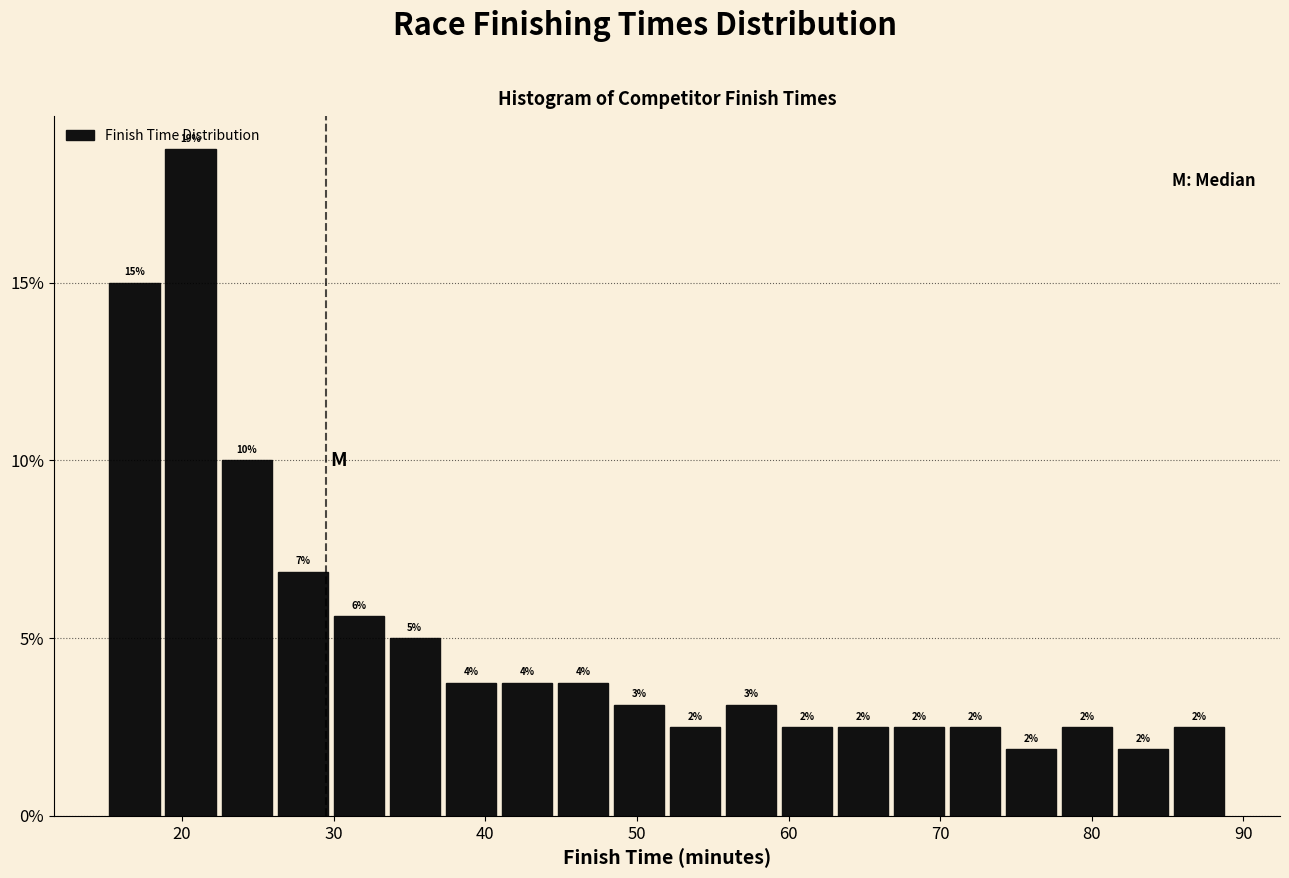

Around what value on the x-axis is the tallest bar? Give the approximate position of its centre, as read against the axis.

21